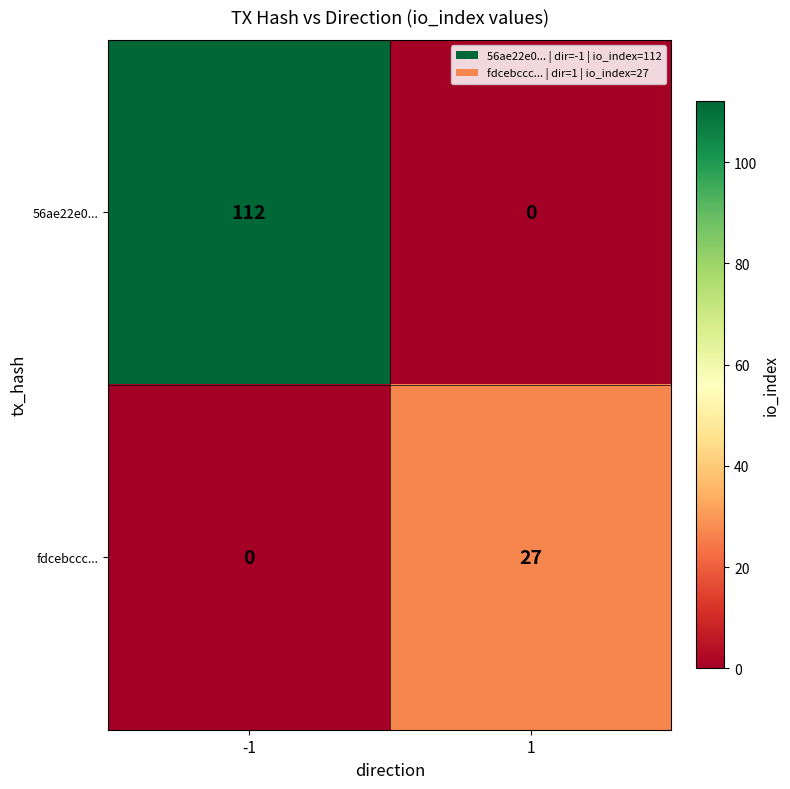

Which label corresponds to the largest value in the chart?

-1